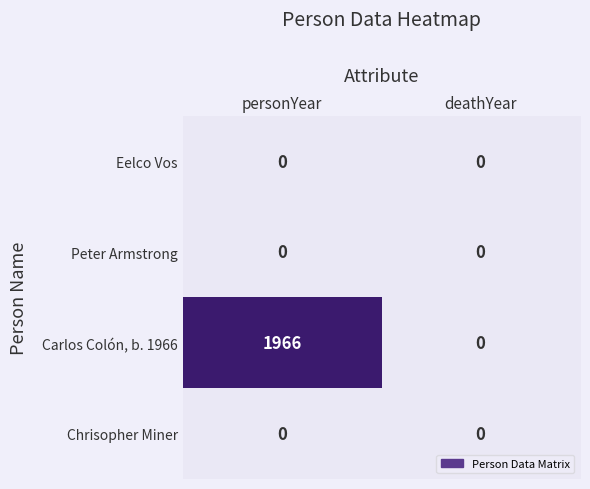

Which series has the largest range (max minus min)?

Carlos Colón, b. 1966